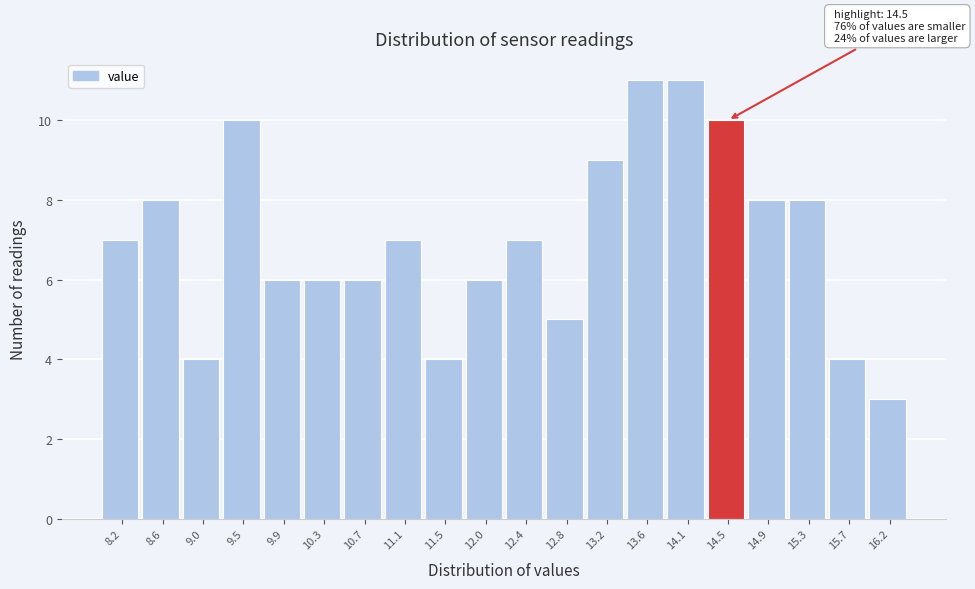

Reading left to right, extract all data points from this chart.

7	8	4	10	6	6	6	7	4	6	7	5	9	11	11	10	8	8	4	3